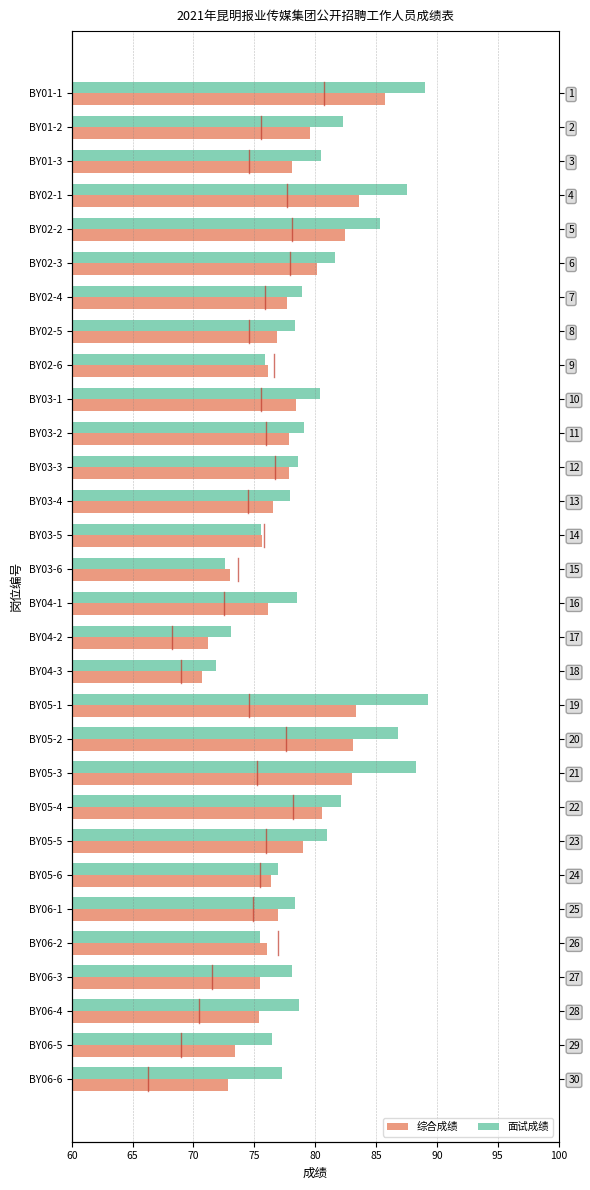

What is the maximum value shown in the chart?

89.3